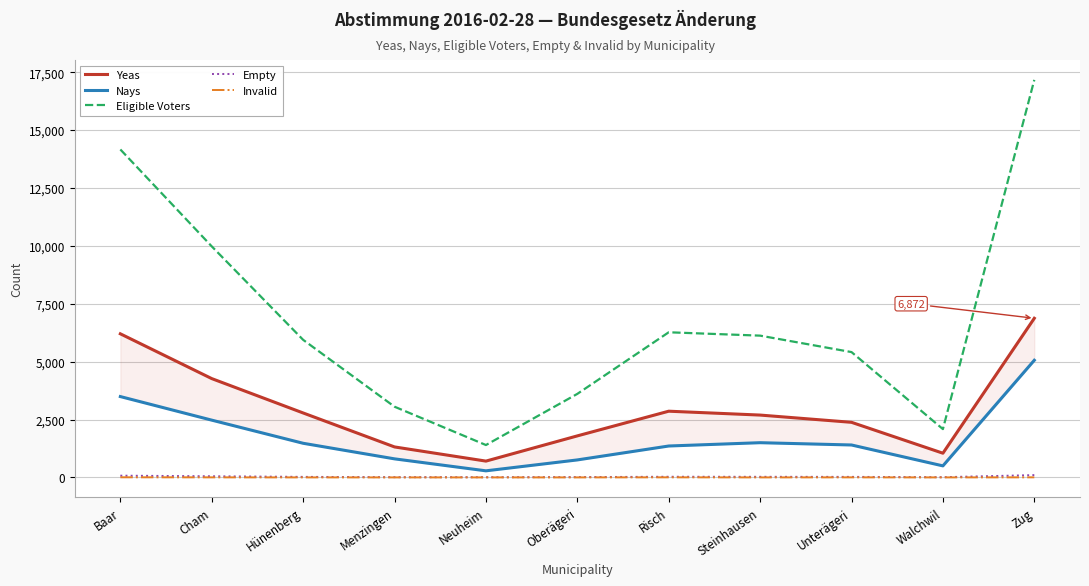

True or false: Empty and Invalid cross at least once.

False